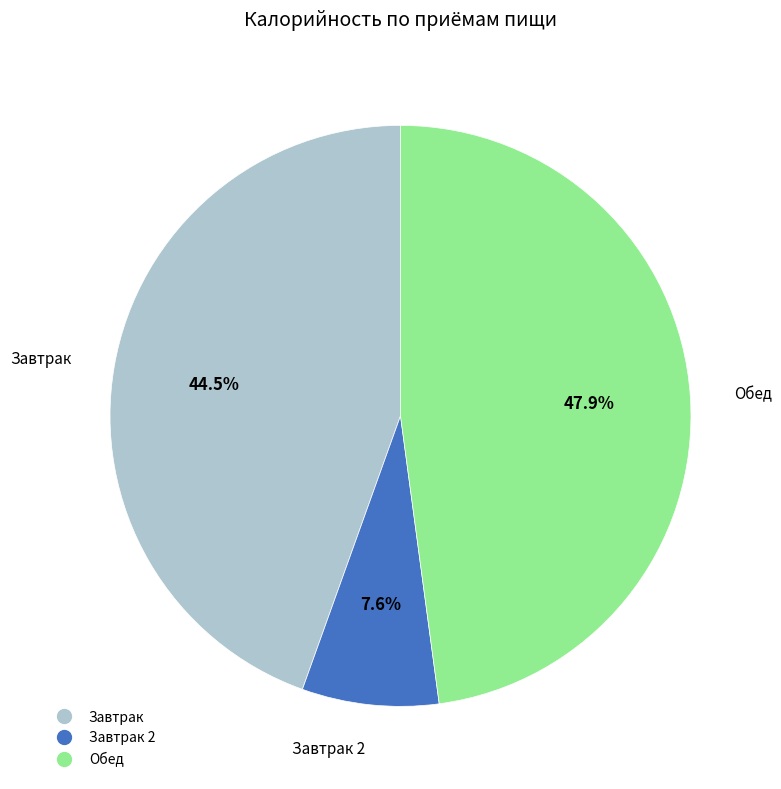

Is there any slice that represents more than half of the pie?

No